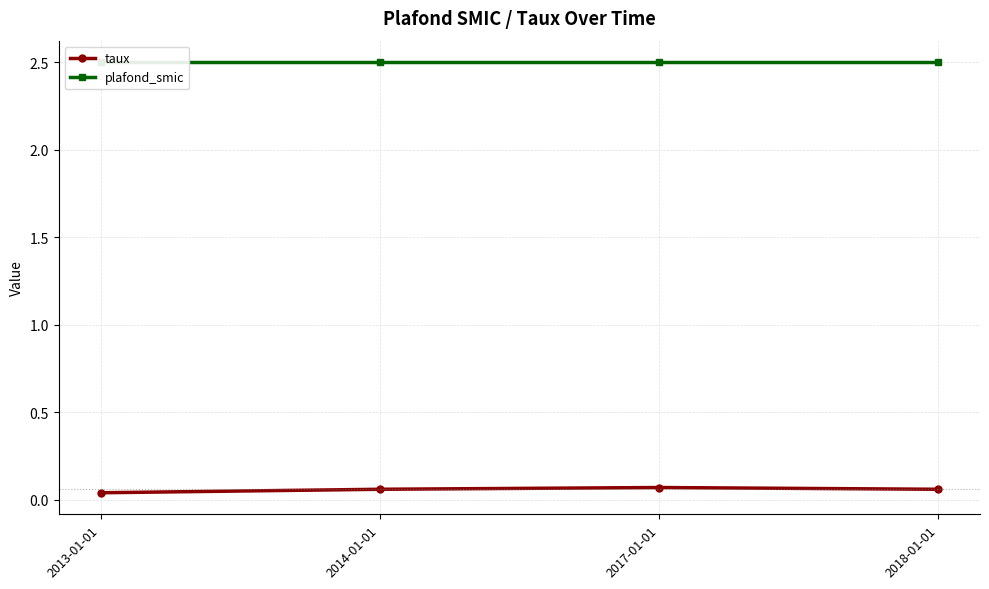

Rank the series by their average value, from highest to lowest.

plafond_smic, taux